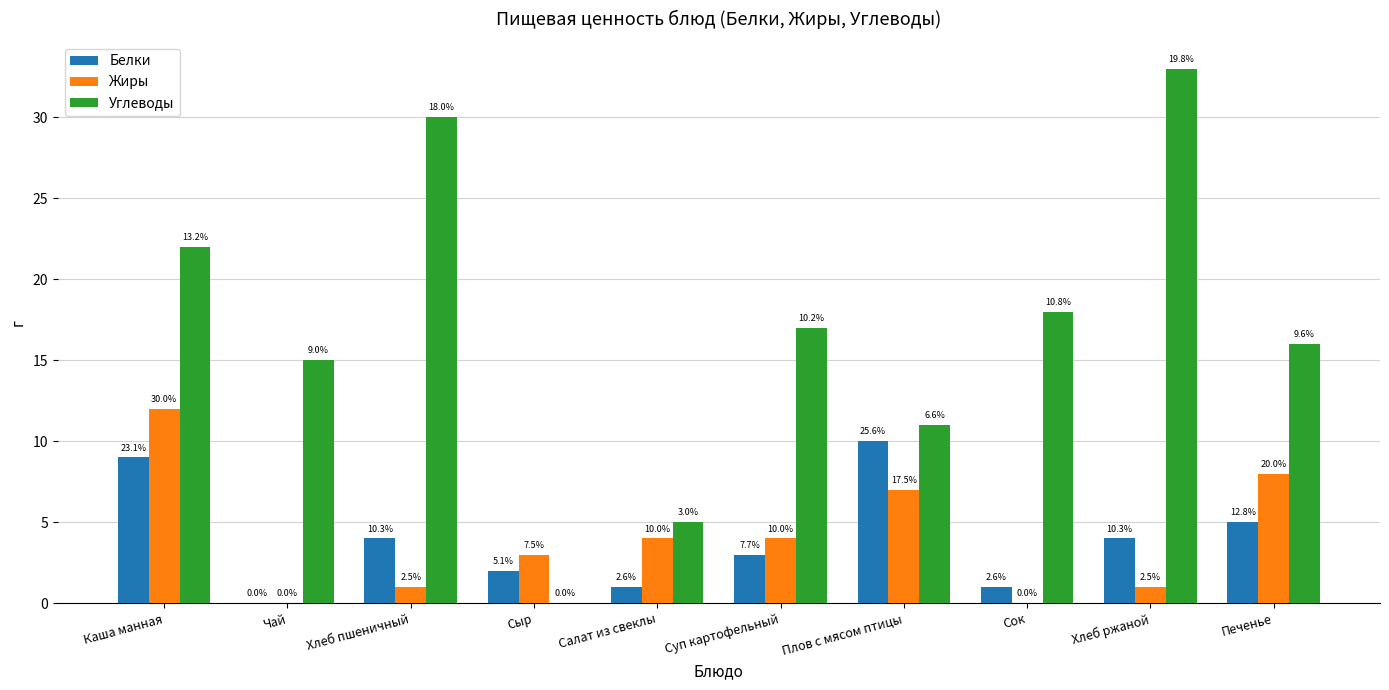

True or false: Жиры has a value of 5 at Суп картофельный.

False